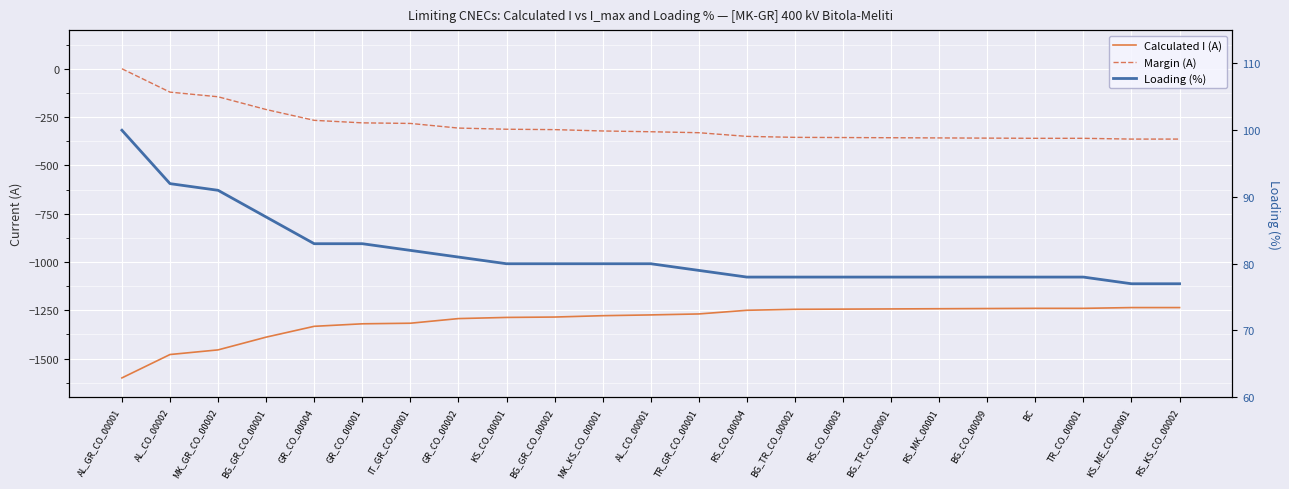

Which has a higher value, MK_KS_CO_00001 or KS_CO_00001?

MK_KS_CO_00001